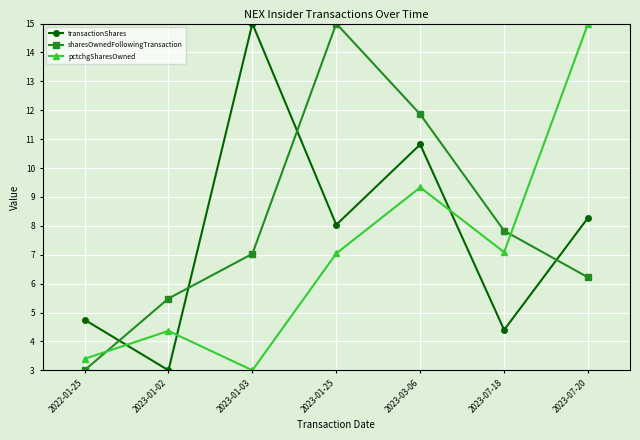

How many distinct data groups are displayed?

3